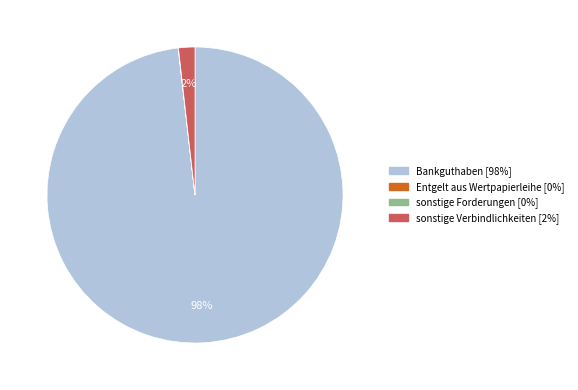

To the nearest percent, what is the average slice percentage?

25%